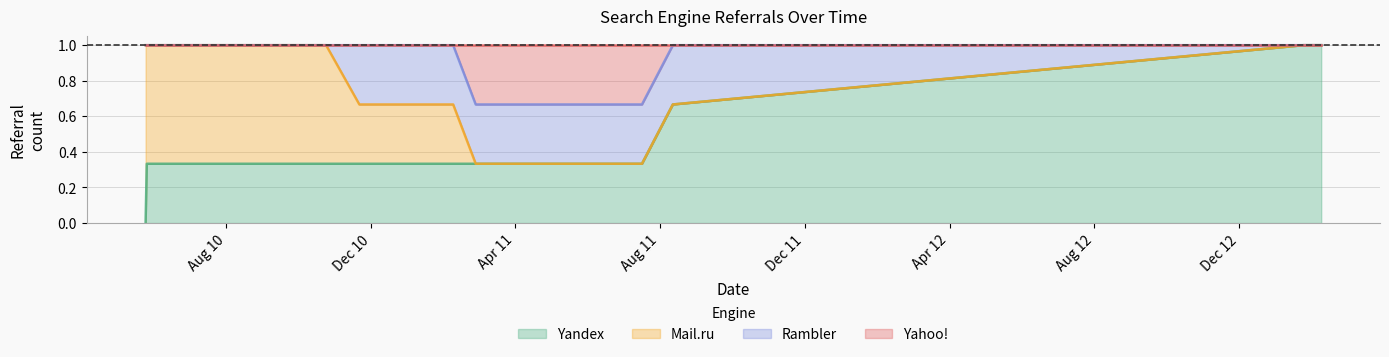

What is the maximum value for Yandex?

1.0